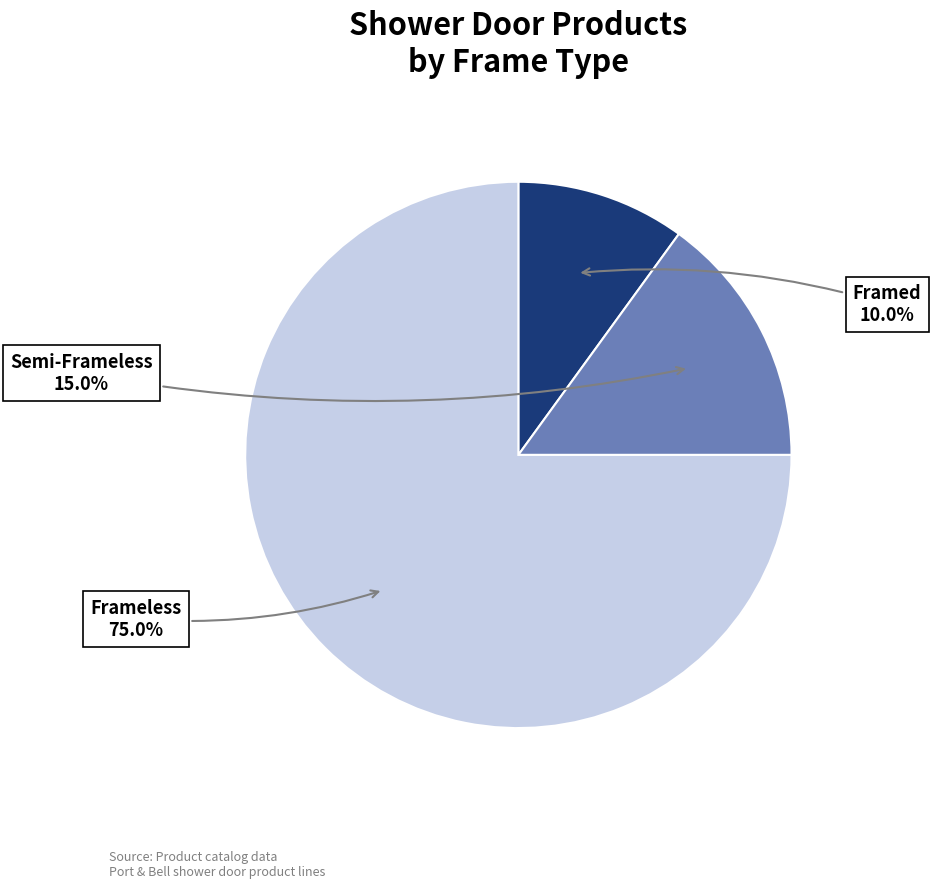

Count the number of slices in the pie.

3